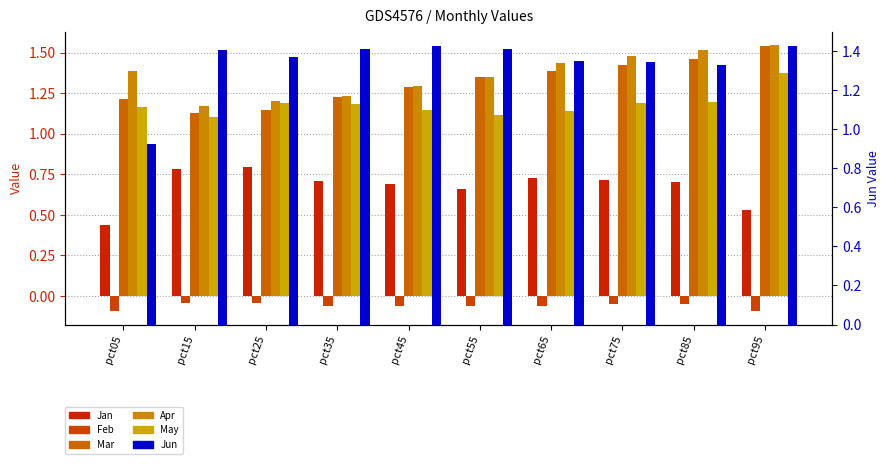

Which series has the largest total across all categories?

Apr